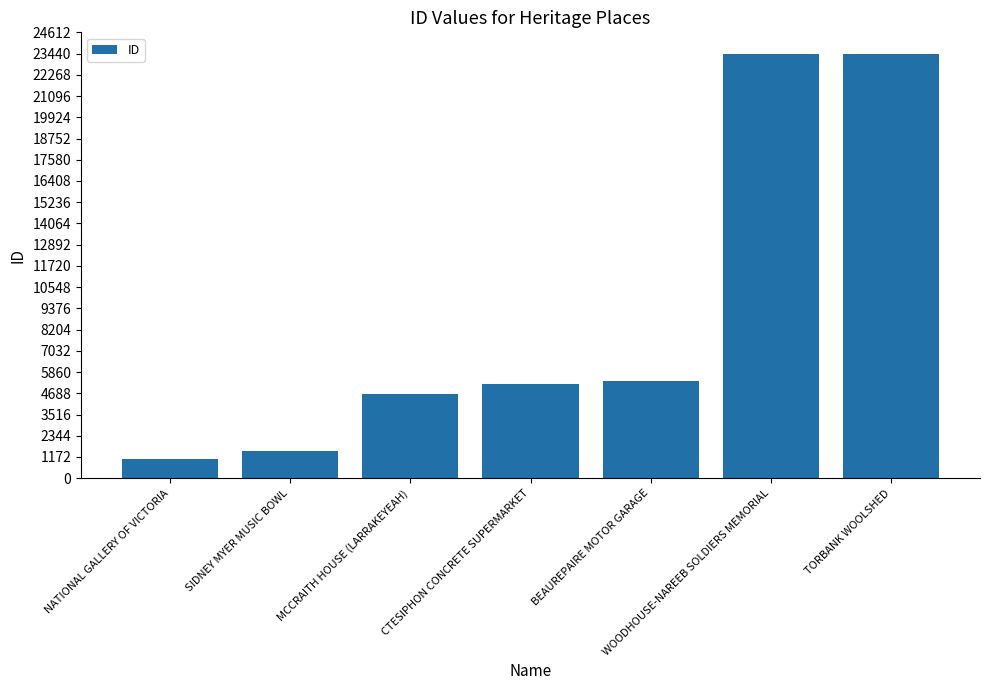

The value at TORBANK WOOLSHED is 40048. True or false?

False